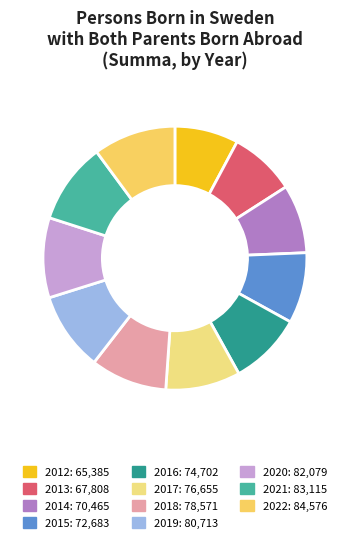

Which category has the biggest portion of the pie?

2022